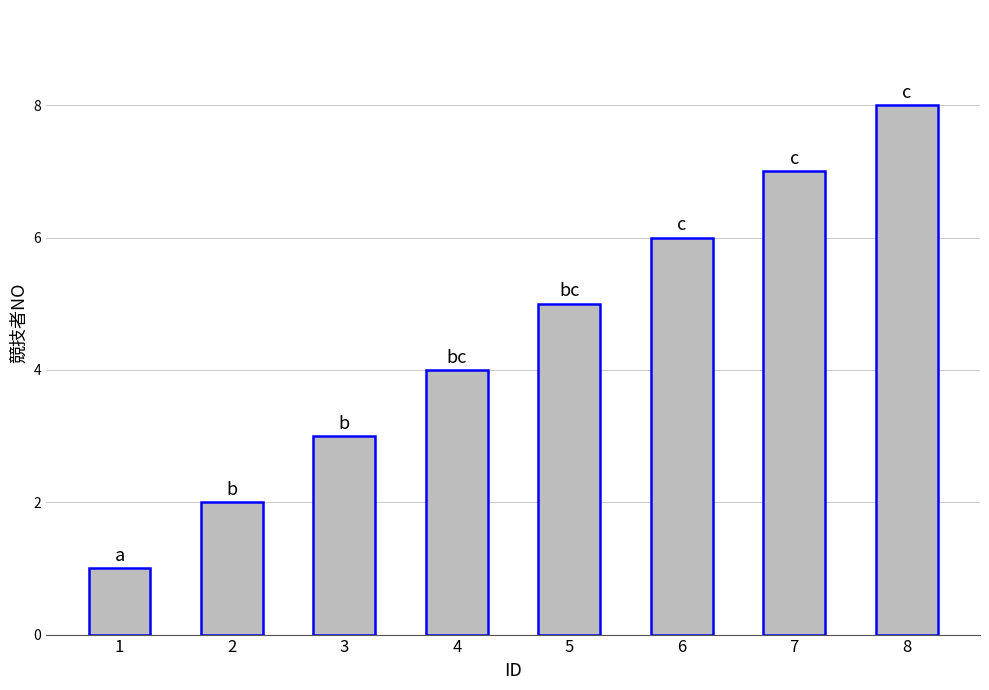

Which has a higher value, 6 or 2?

6